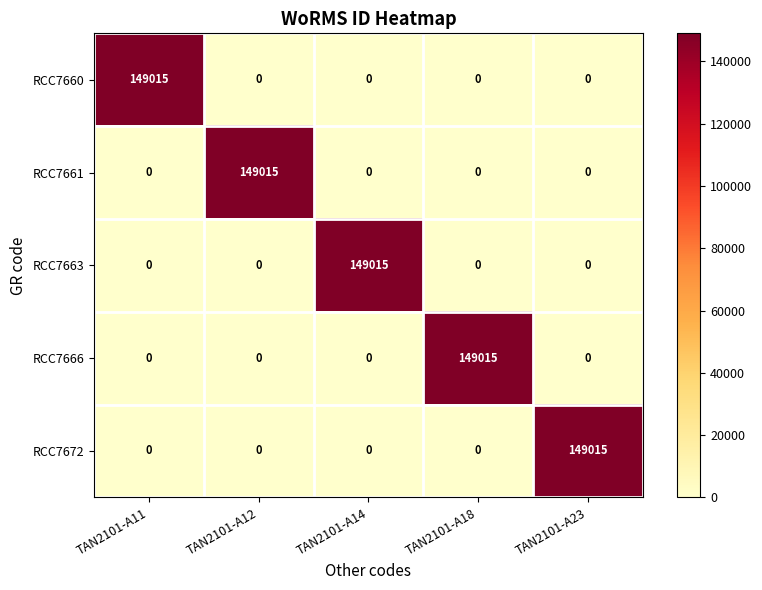

What is the spread (max minus min) of values at TAN2101-A23?

149015